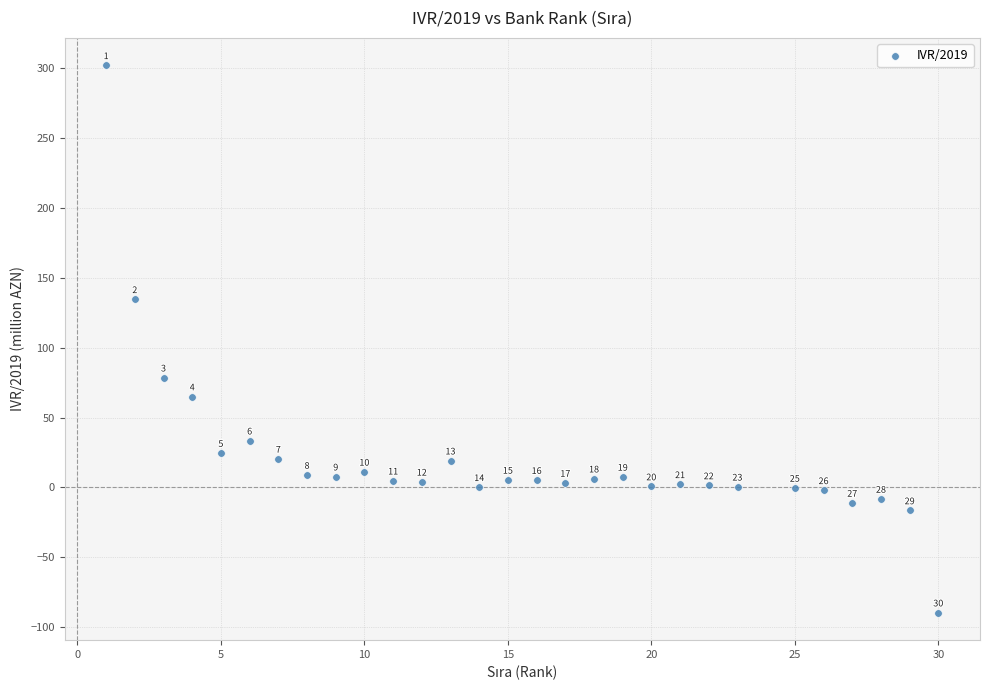

What Y value in the scatter plot is closest to 106?

78.6